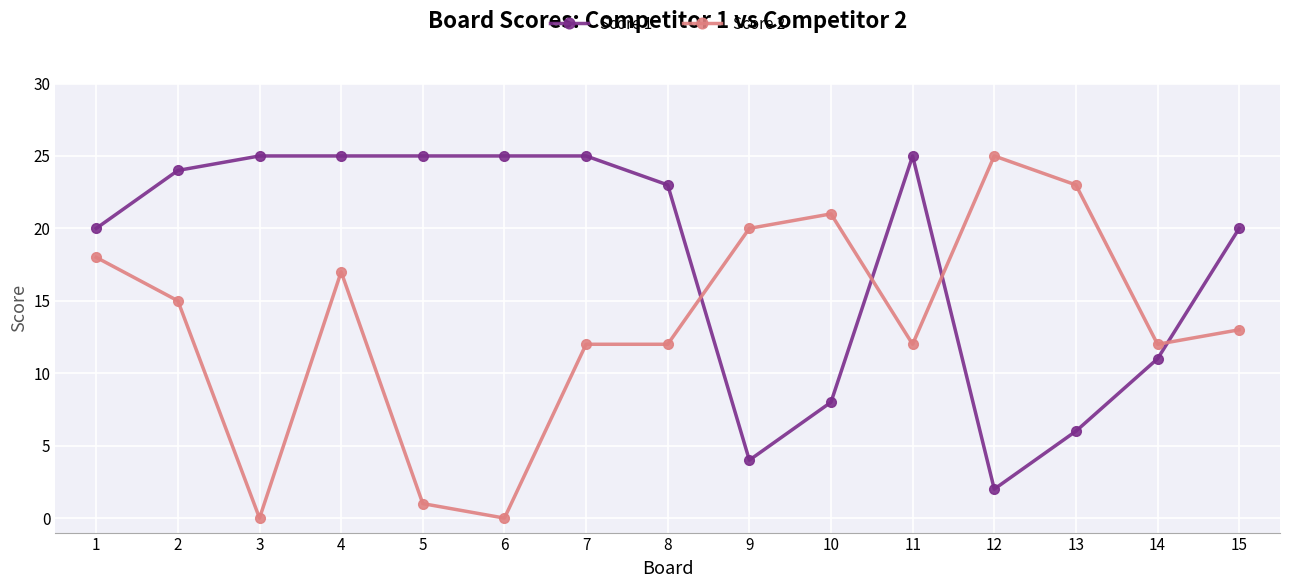

True or false: Score 1 and Score 2 cross at least once.

True